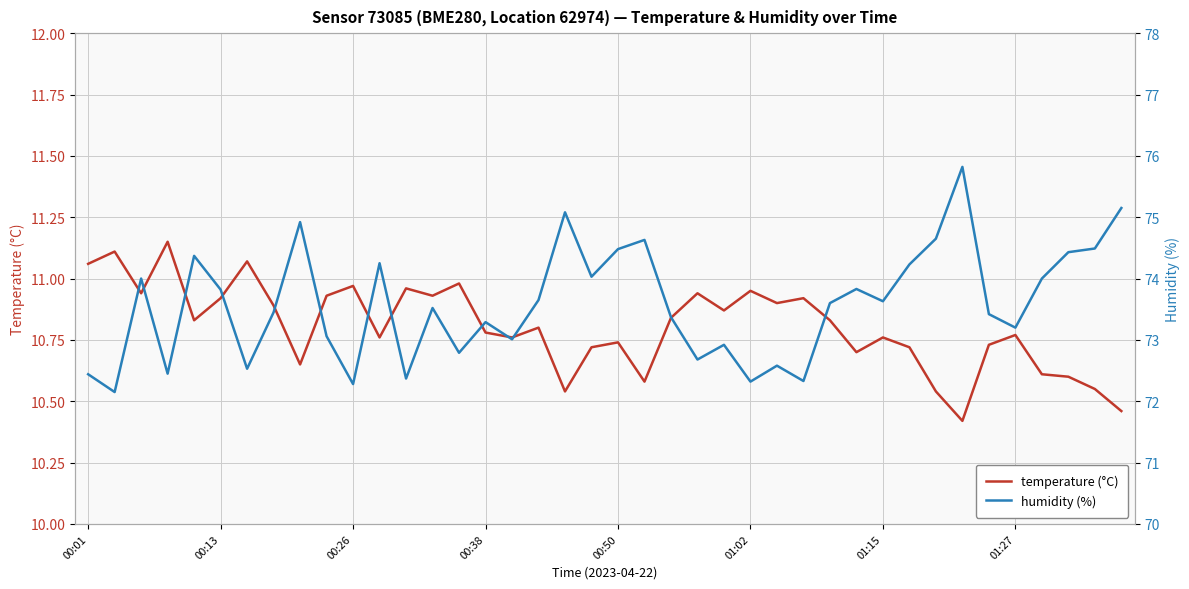

Which series has the widest spread of values?

humidity (%)